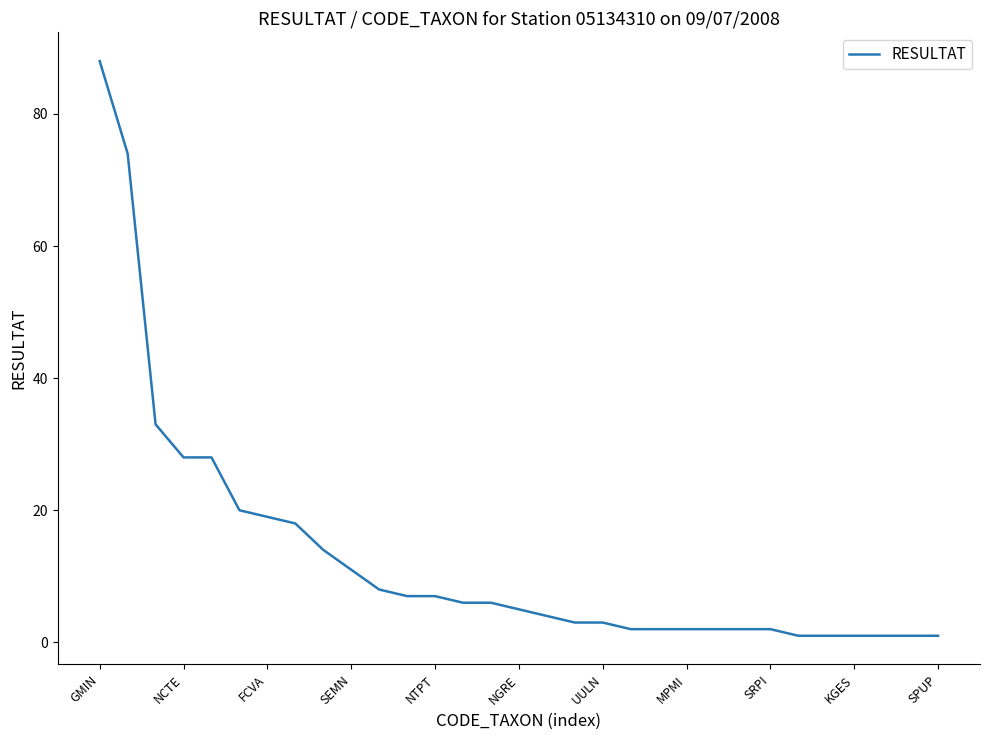

What is the greatest value displayed?

88